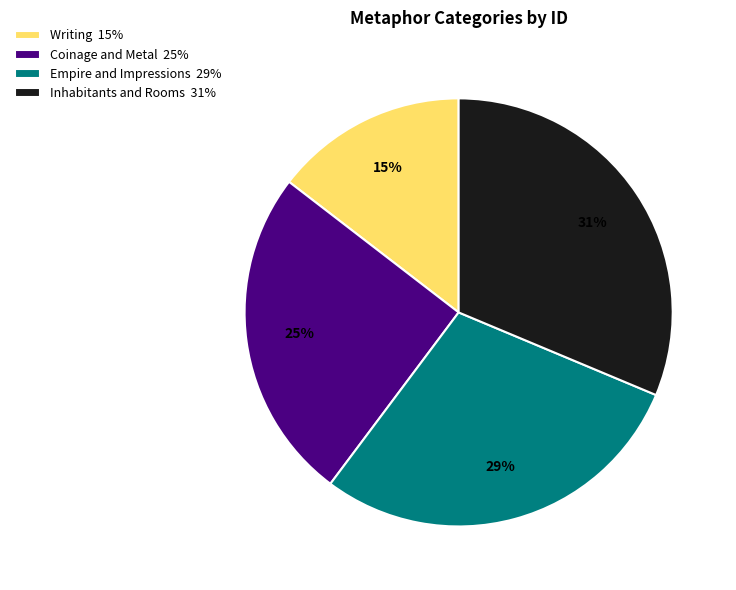

Approximately how many times larger is the value at Writing 15% compared to Empire and Impressions 29%?

0.5